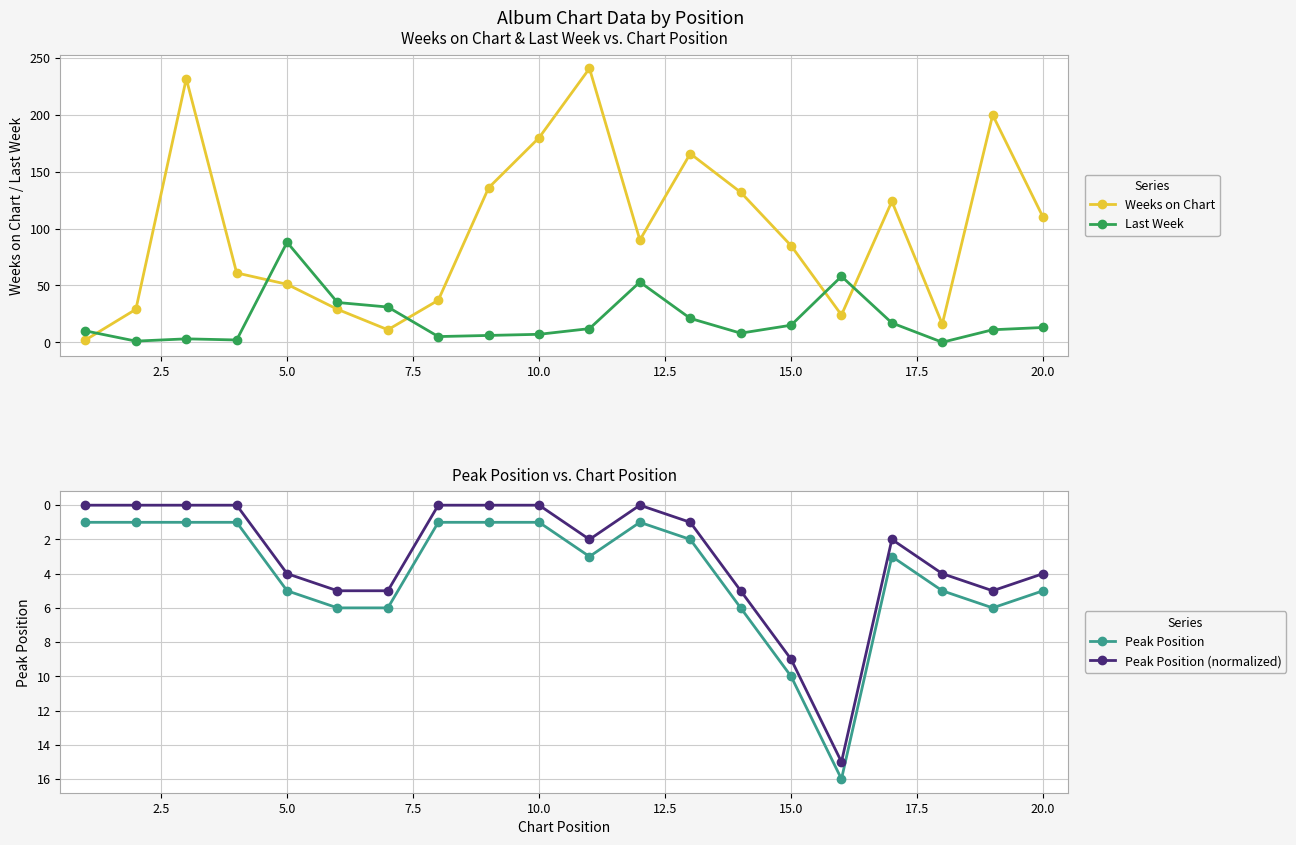

True or false: Peak Position (normalized) and Peak Position cross at least once.

False